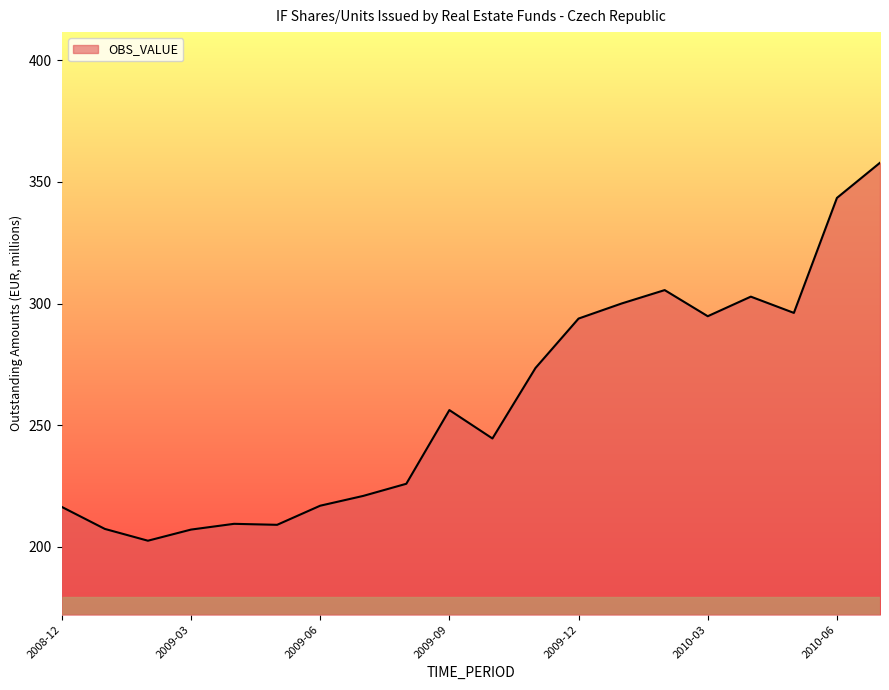

How many values exceed 256?

10